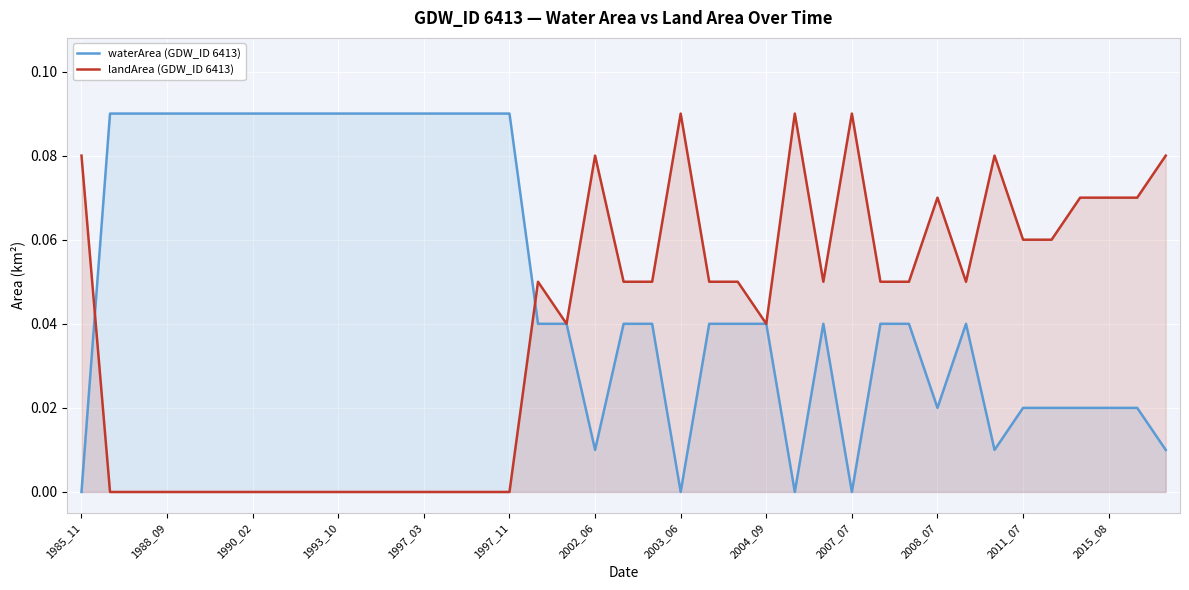

How many values in the waterArea (GDW_ID 6413) series exceed 0?

35